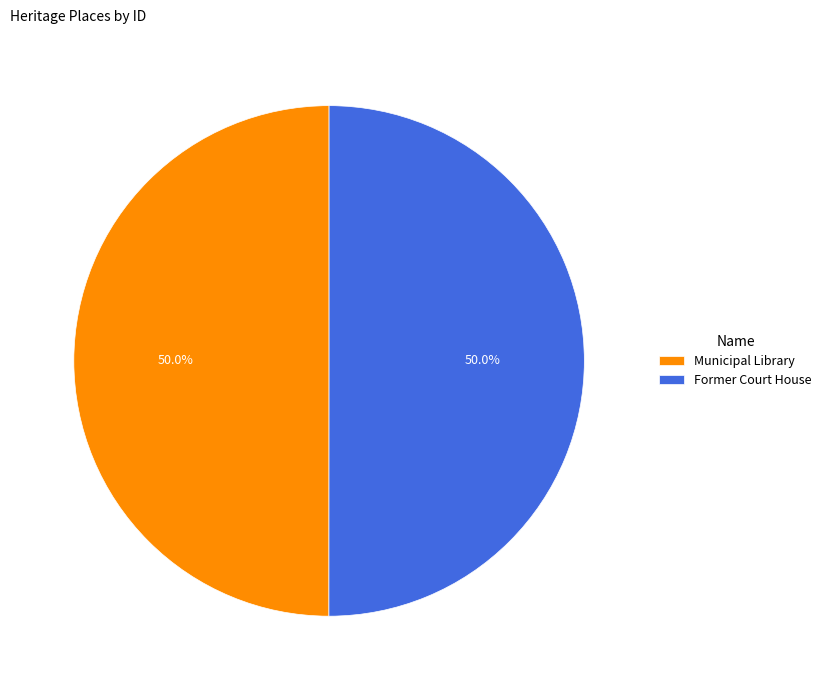

The Municipal Library slice represents 56% of the pie. True or false?

False